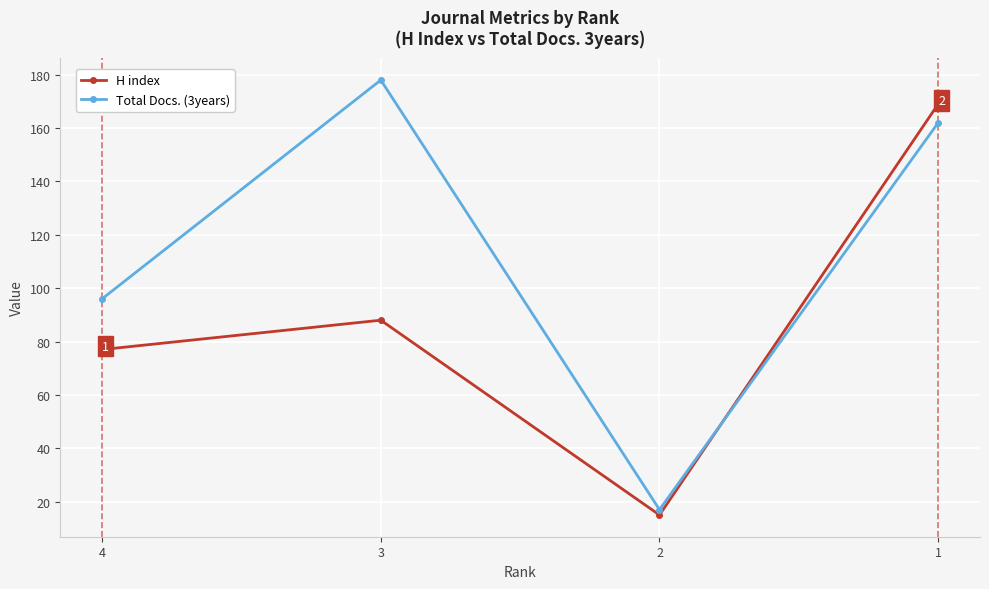

Rank the series at 4 from highest to lowest value.

Total Docs. (3years), H index